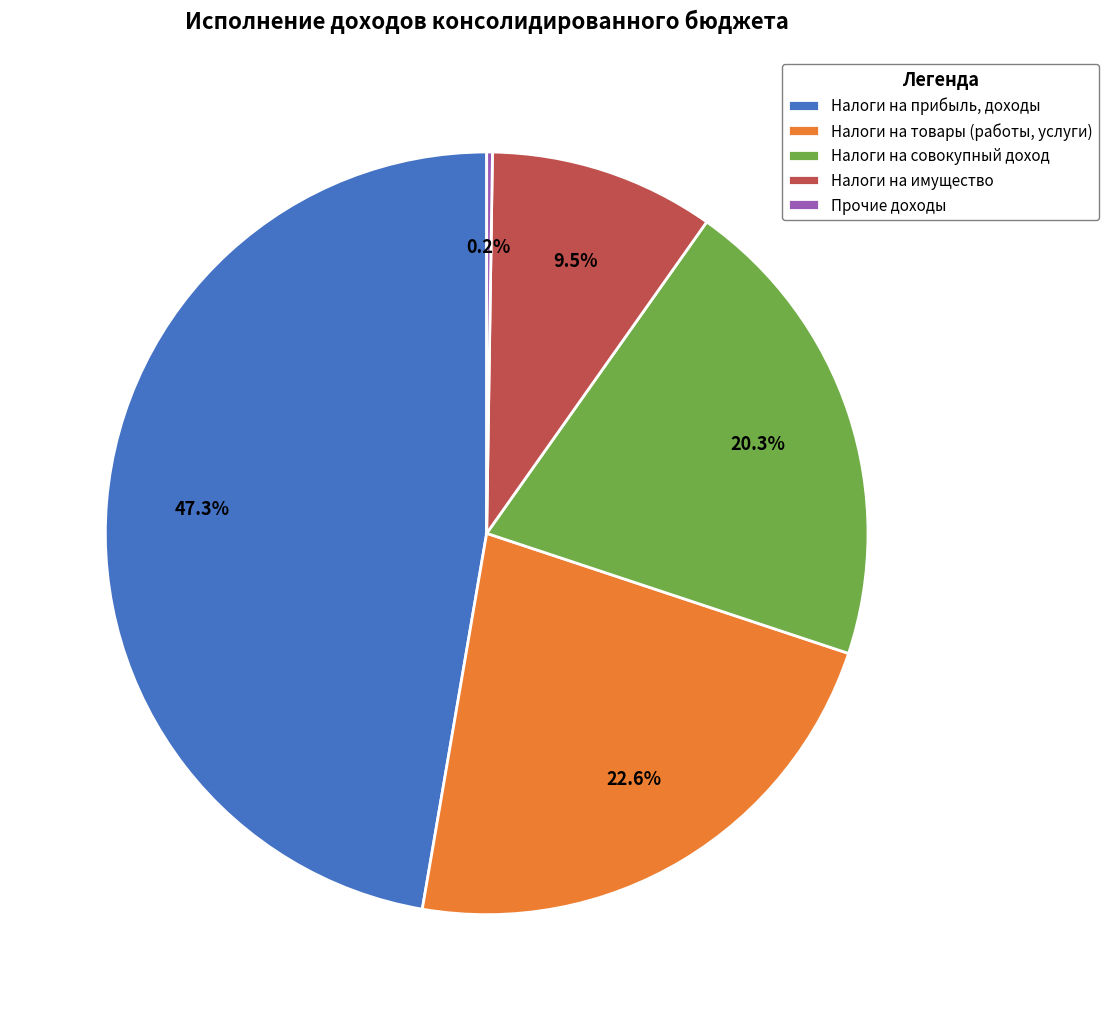

Is there any slice that represents more than half of the pie?

No